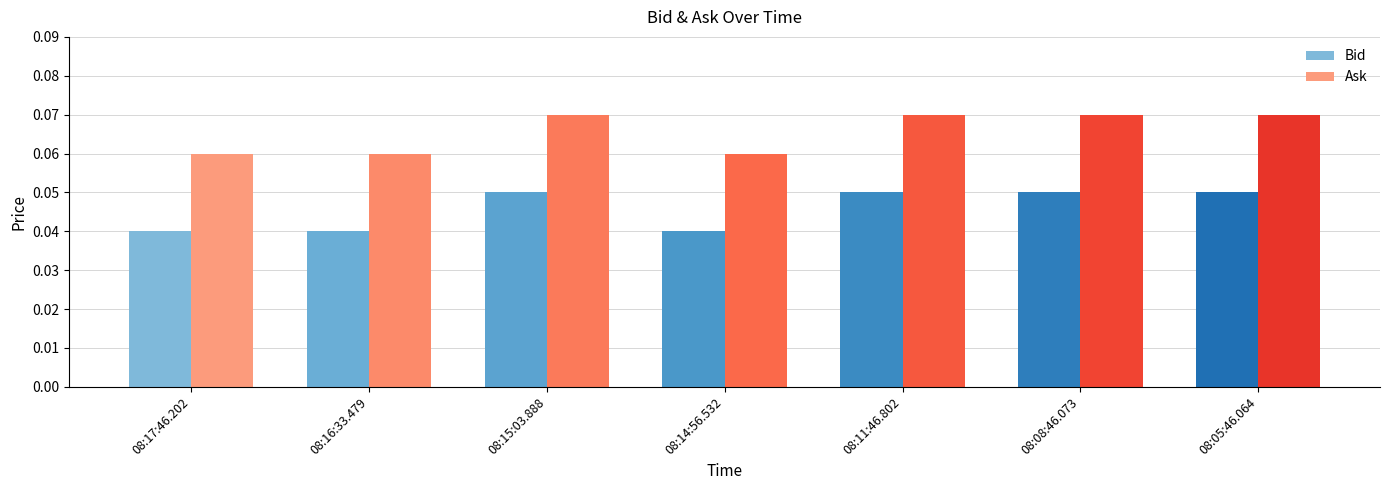

What is the sum of all Ask values?

0.5